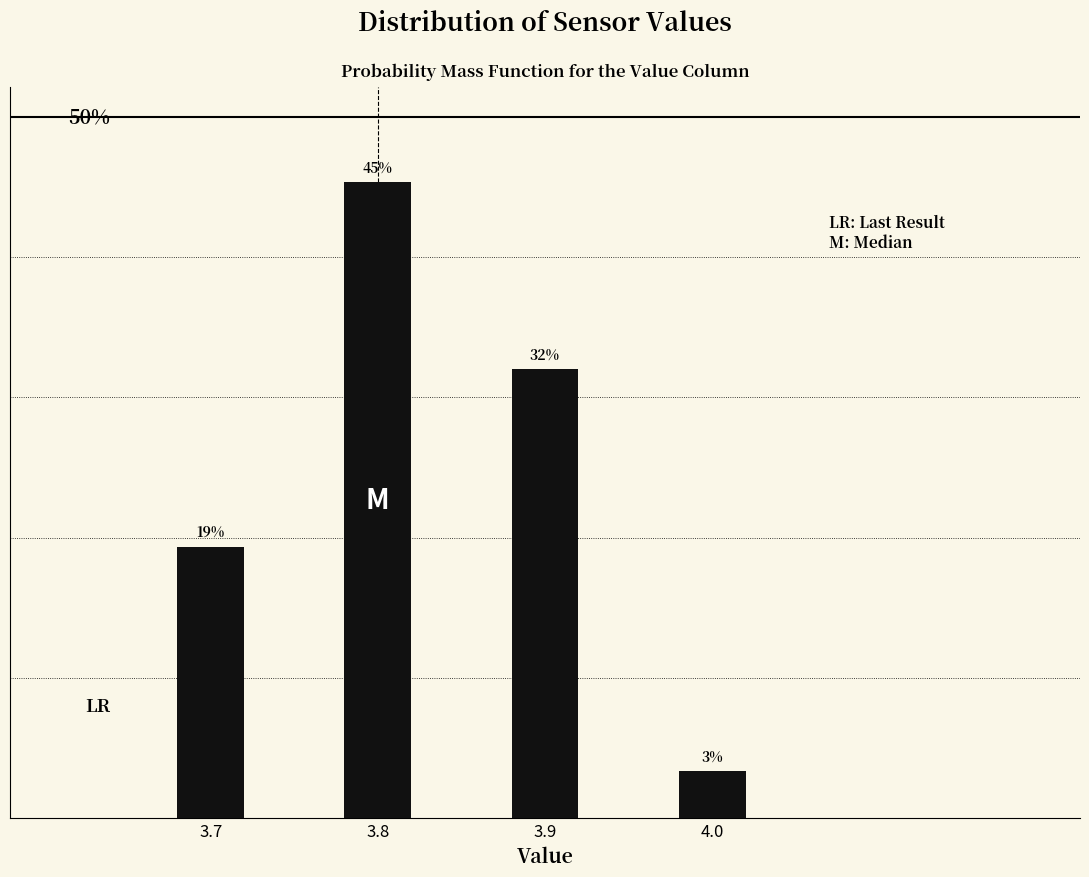

Does the chart contain any negative values?

No